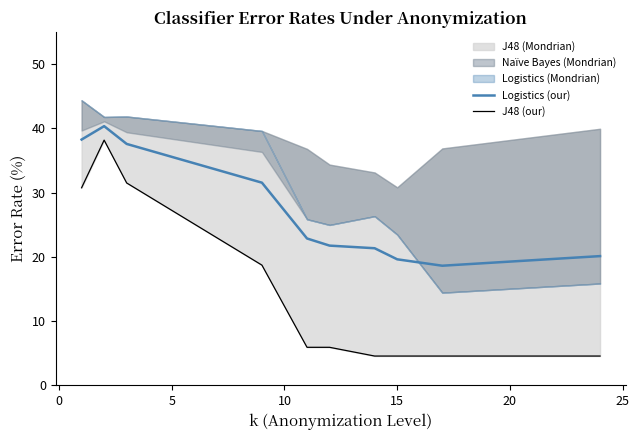

What is the highest value of the Logistics (our) series?

40.3